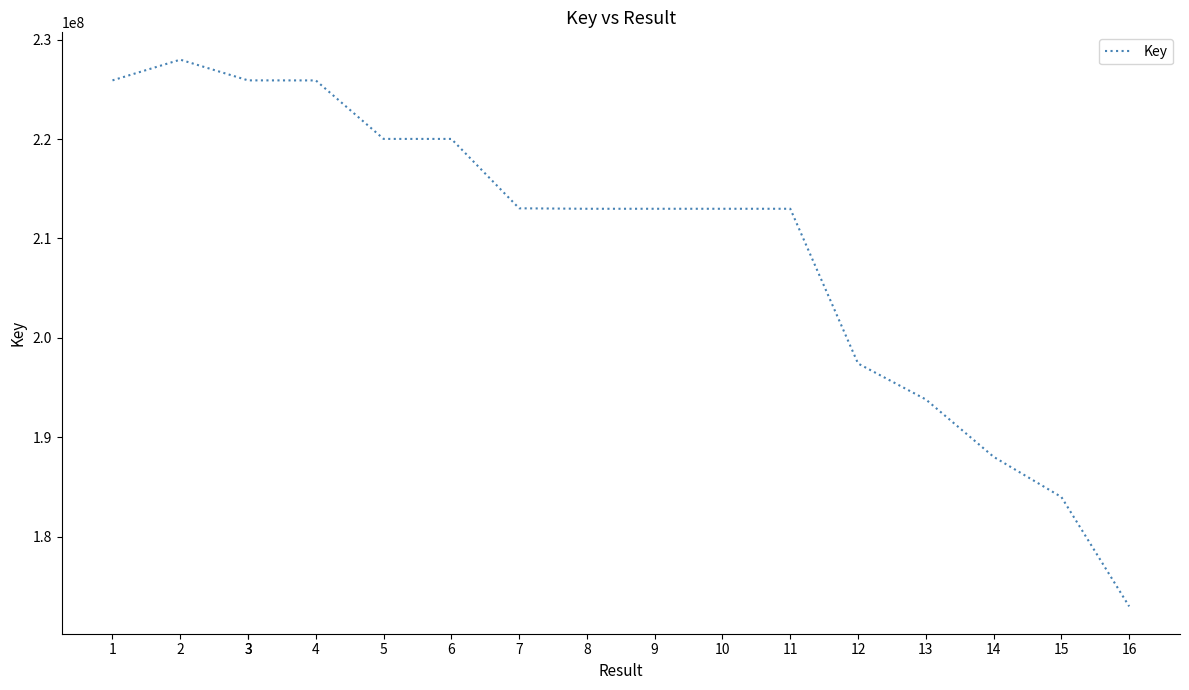

What is the minimum value shown in the chart?

172974024